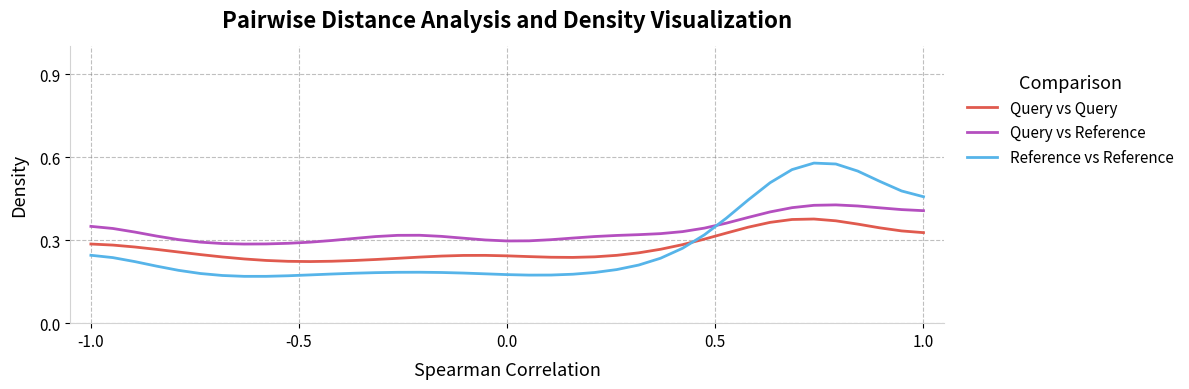

Which series has the largest total across all categories?

Query vs Reference